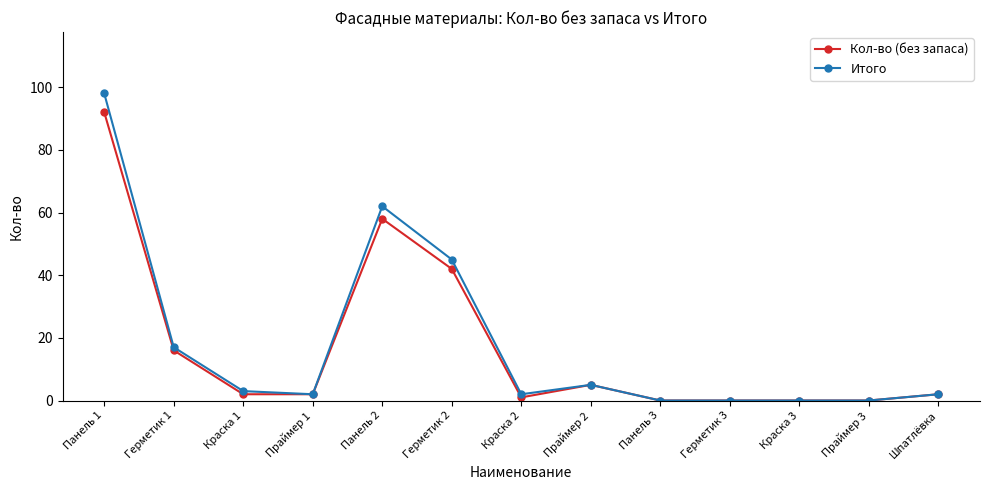

Which series has the largest range (max minus min)?

Итого